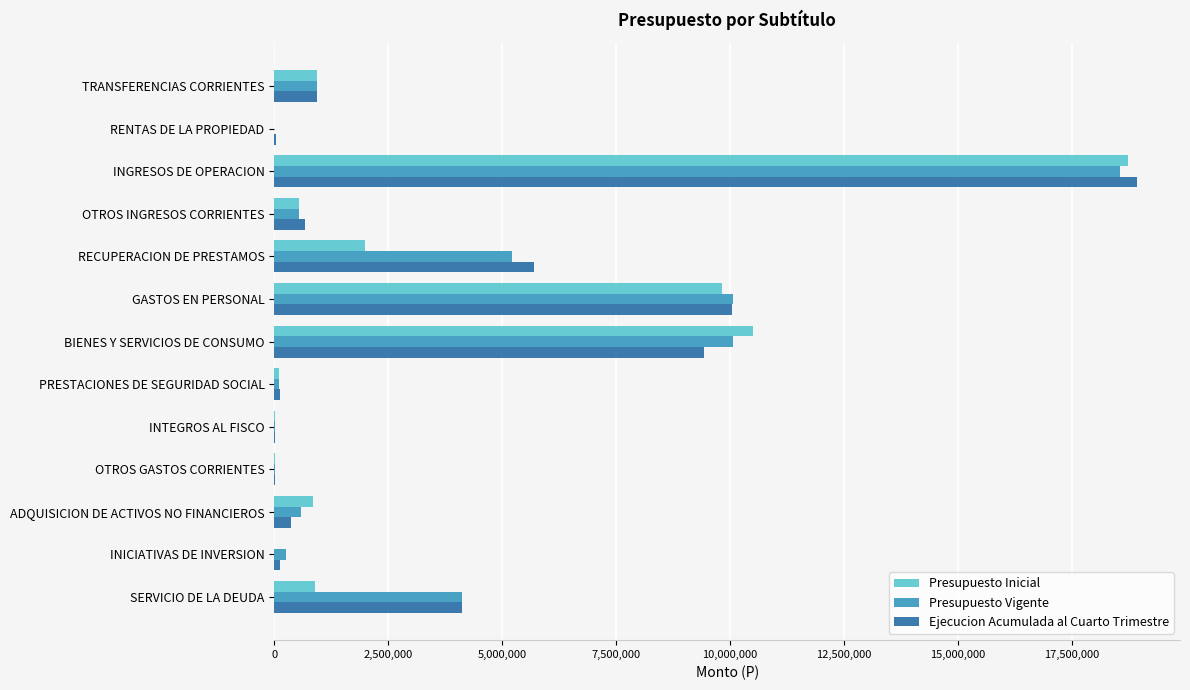

Which series changed the most between RECUPERACION DE PRESTAMOS and INTEGROS AL FISCO?

Ejecucion Acumulada al Cuarto Trimestre